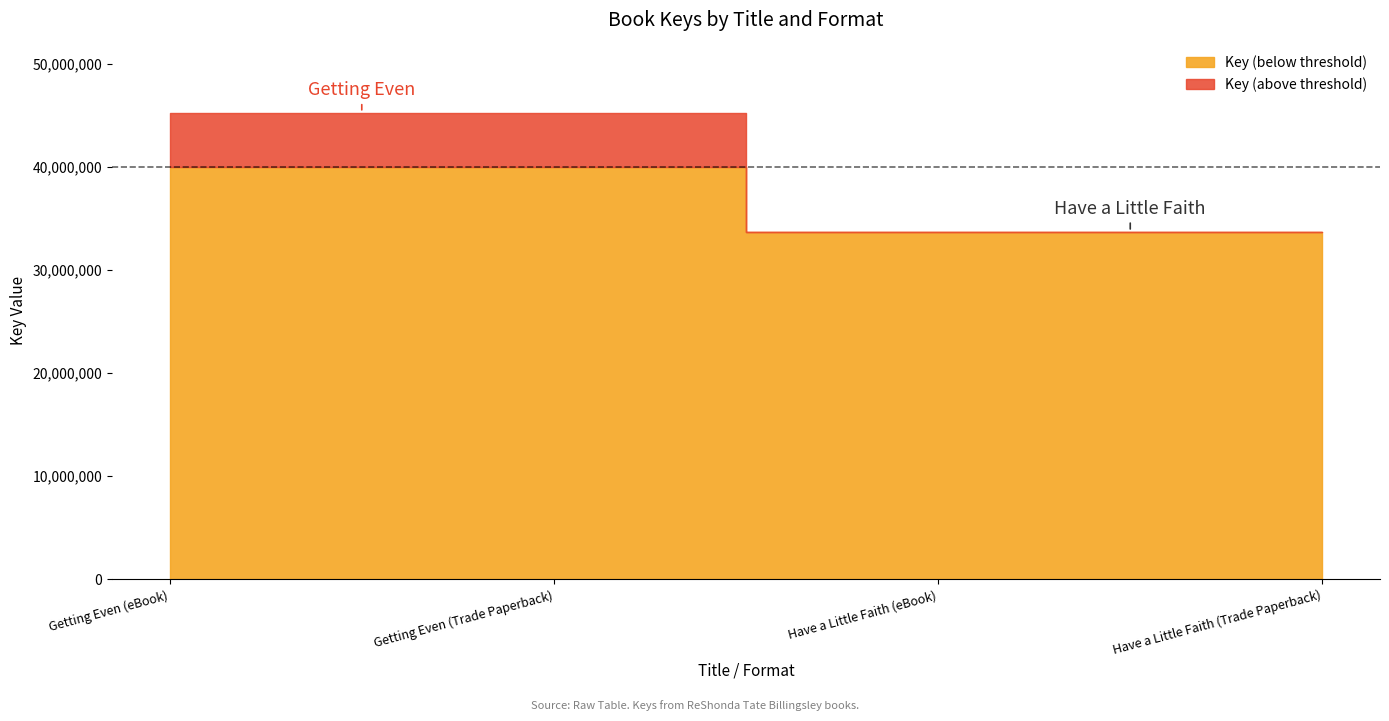

Does the chart display data point markers on the line(s)?

No